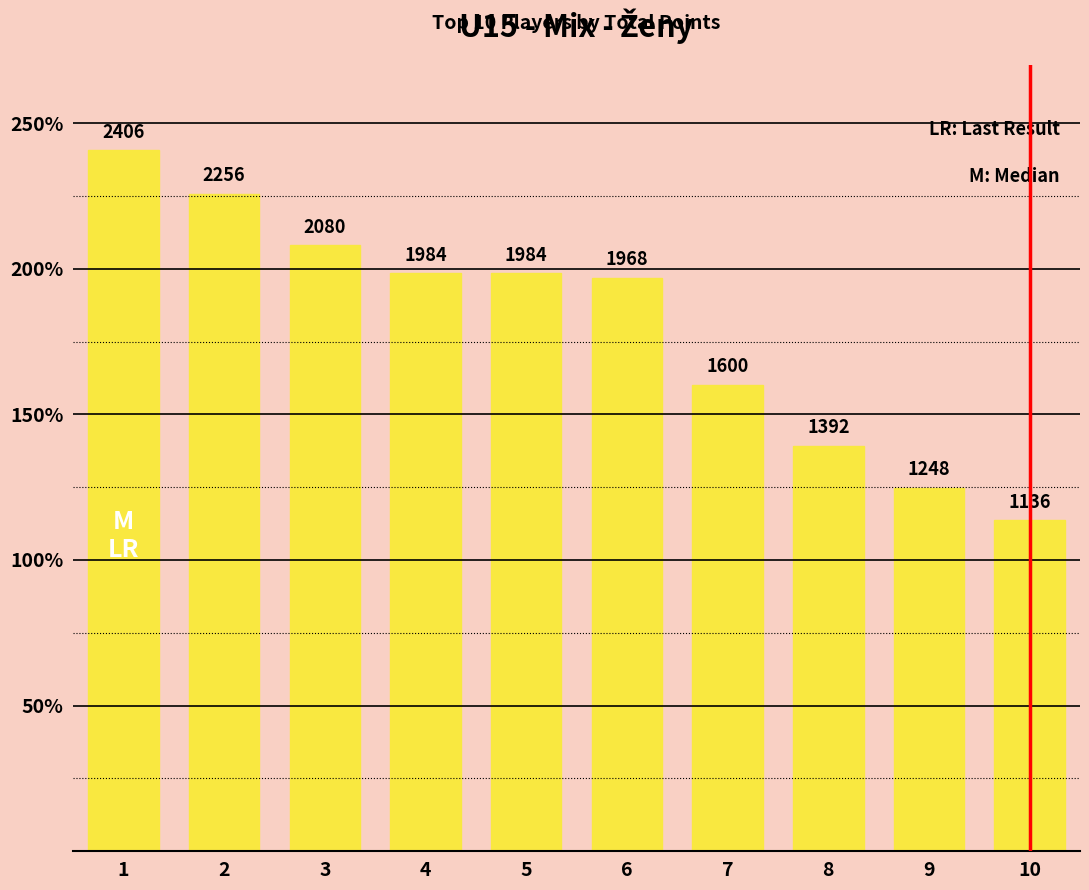

Does the chart contain any negative values?

No